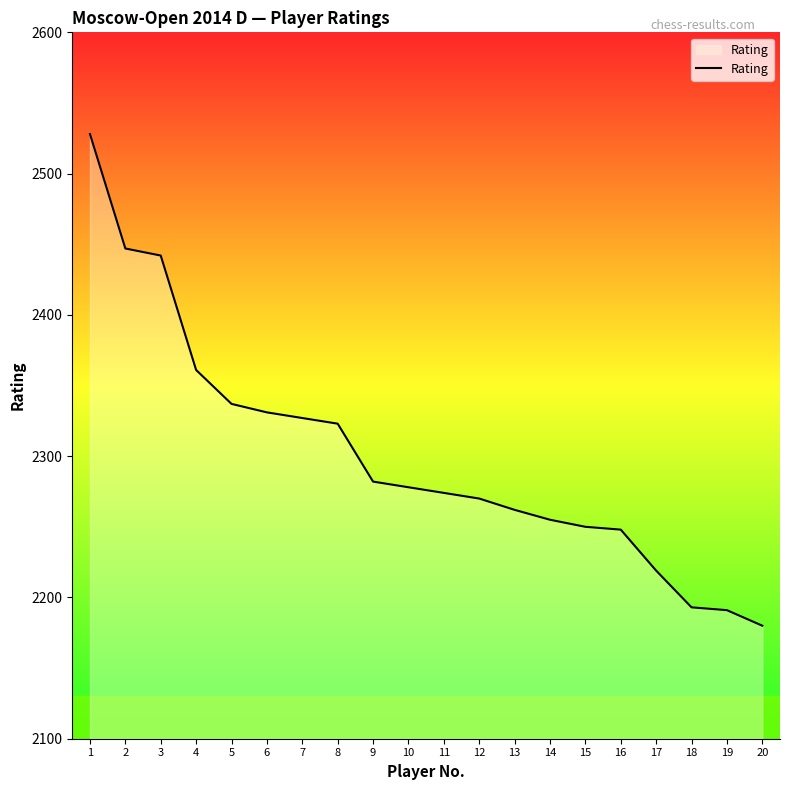

At which label is the value closest to 2354?

4